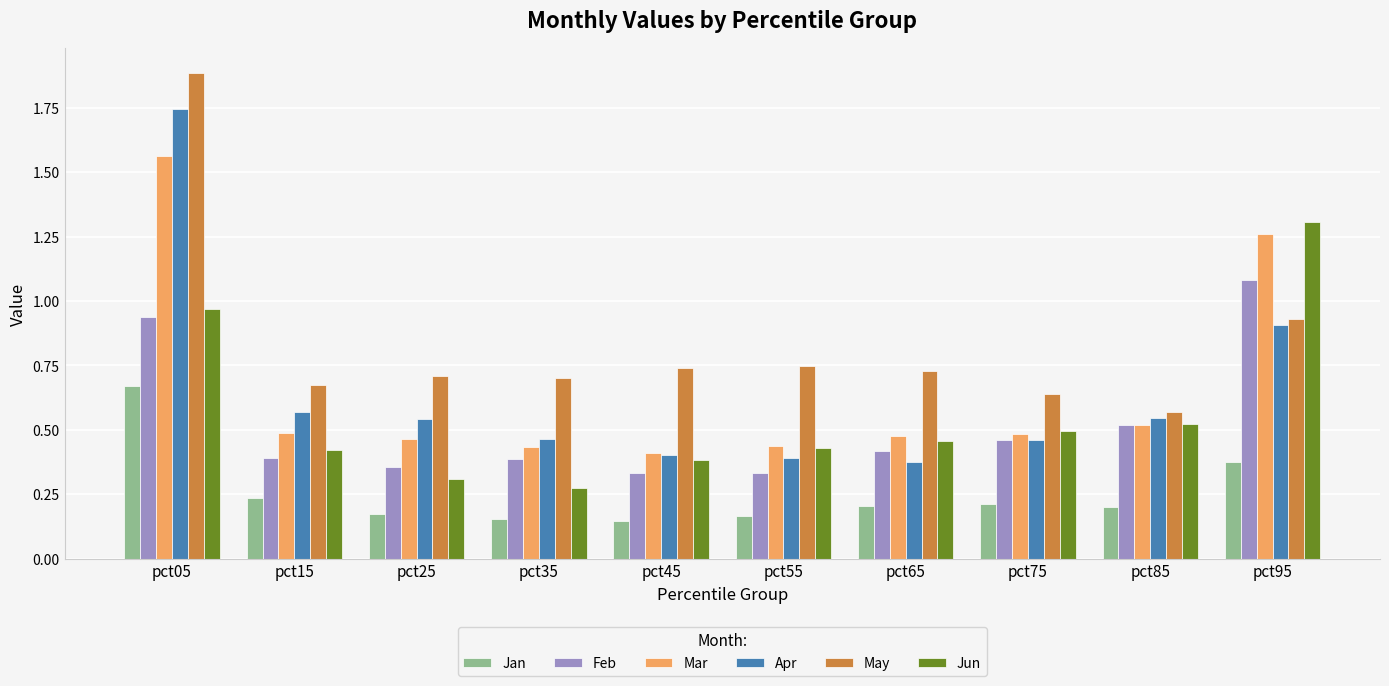

Is it true that Apr equals 1.0 at pct25?

False